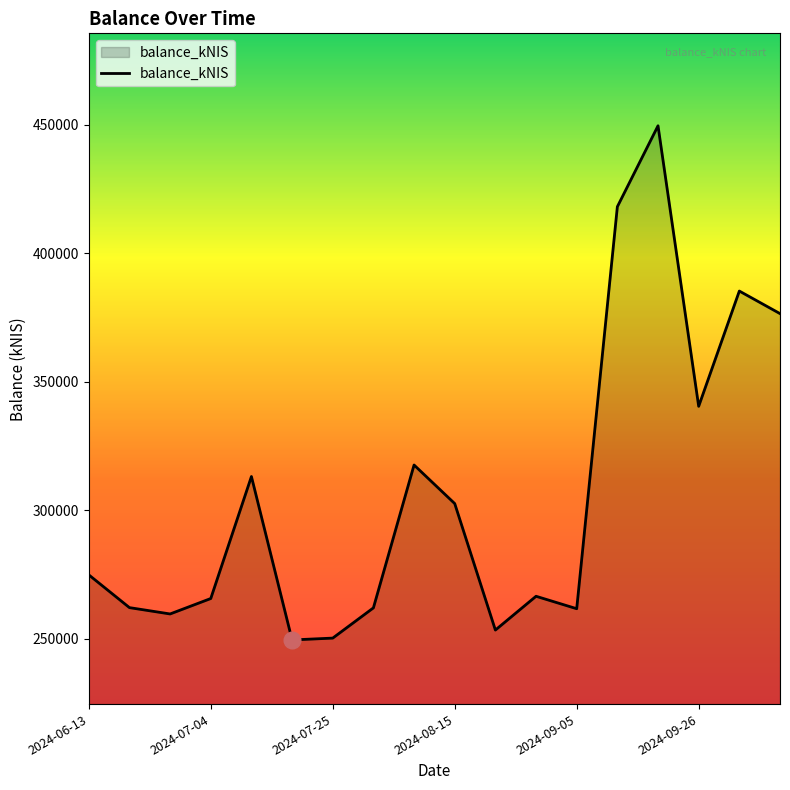

What is the minimum value shown in the chart?

249591.8